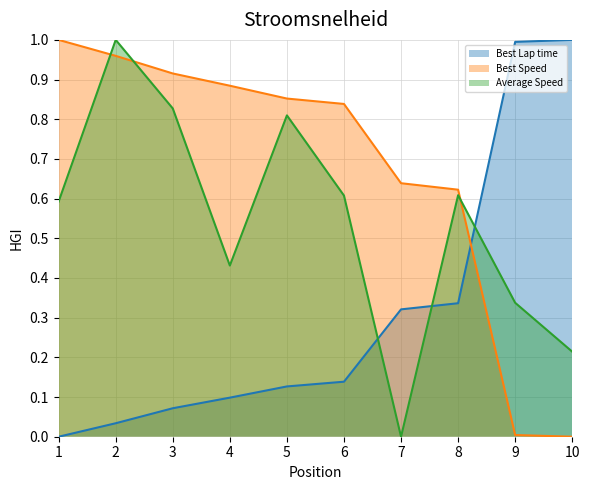

At 6, list the series in order from smallest to largest.

Best Lap time, Average Speed, Best Speed